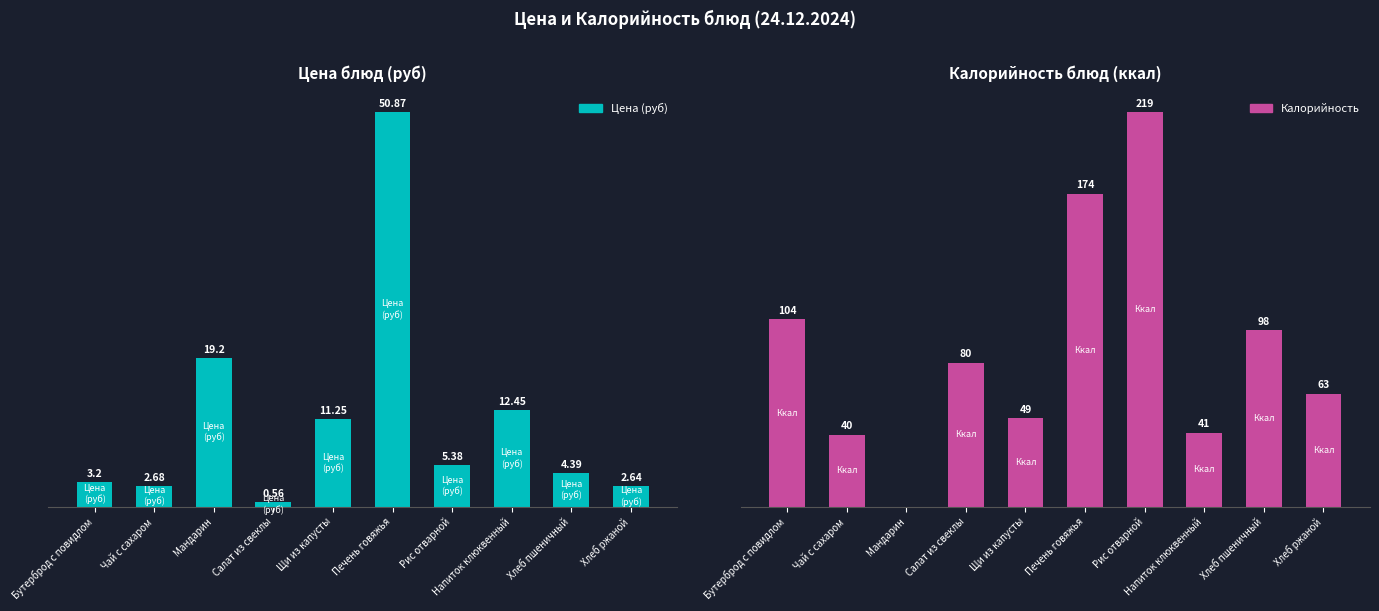

The Цена (руб) series shows 2.4 at Щи из капусты. True or false?

False